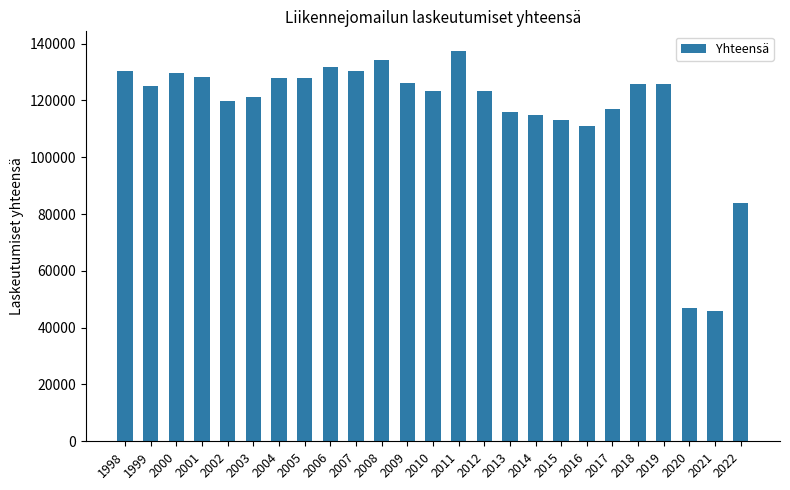

What is the value of the 17th bar from the left?

114905